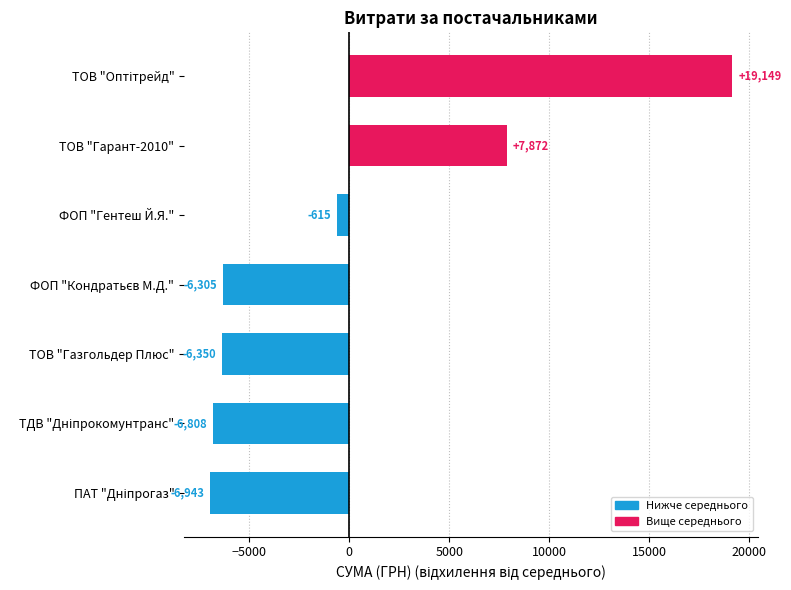

Which has a higher value, ТОВ "Газгольдер Плюс" or ТОВ "Гарант-2010"?

ТОВ "Гарант-2010"